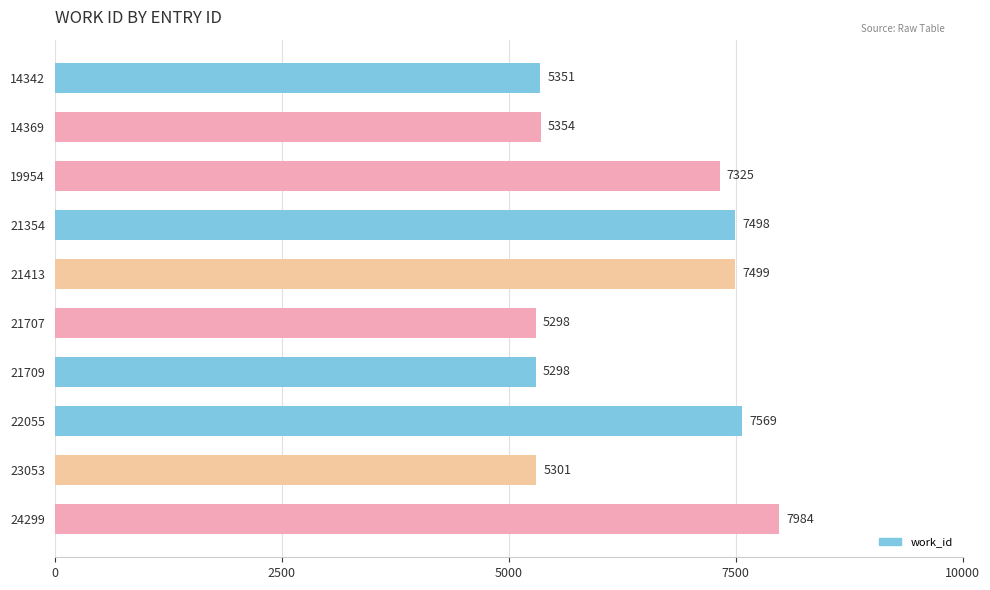

What is the difference between the second highest and second lowest values?

2271